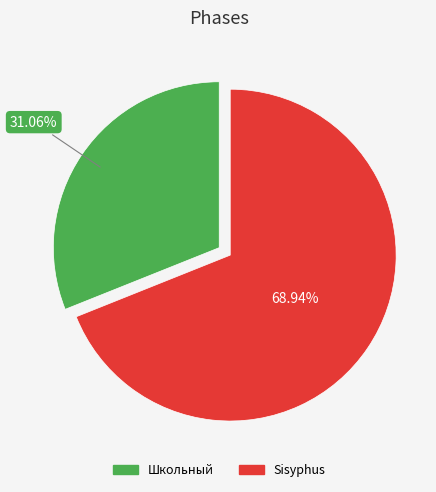

Combined, do Школьный and Sisyphus account for over 50%?

Yes